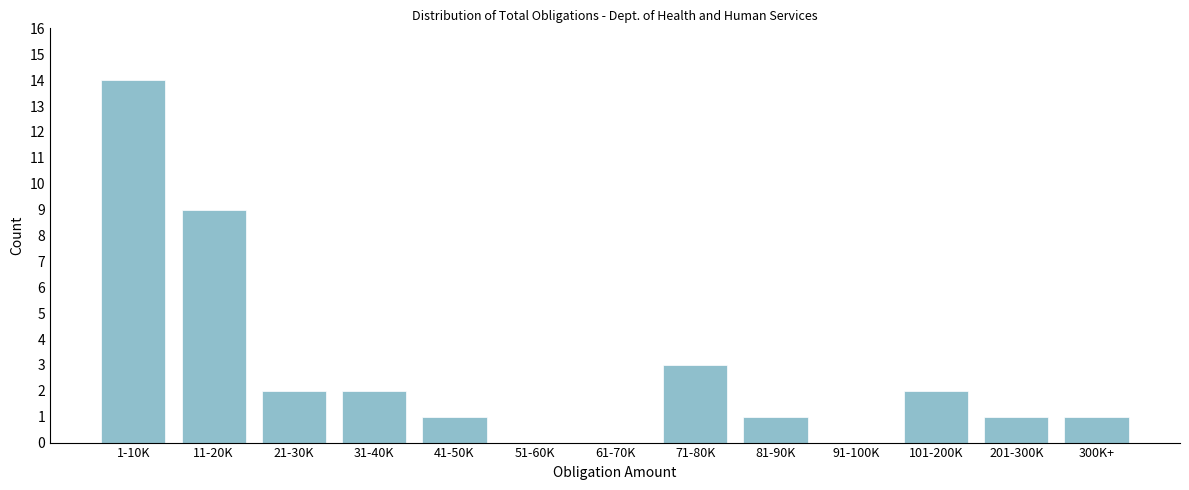

Reading left to right, what are all the values shown in this chart?

1-10K=14	11-20K=9	21-30K=2	31-40K=2	41-50K=1	51-60K=0	61-70K=0	71-80K=3	81-90K=1	91-100K=0	101-200K=2	201-300K=1	300K+=1